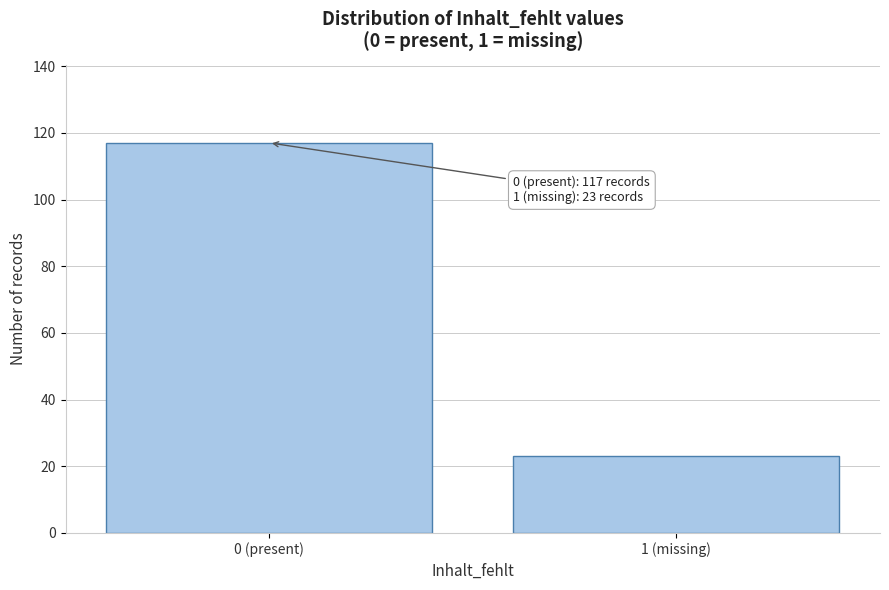

Reading left to right, transcribe all the data shown in this chart.

117	23